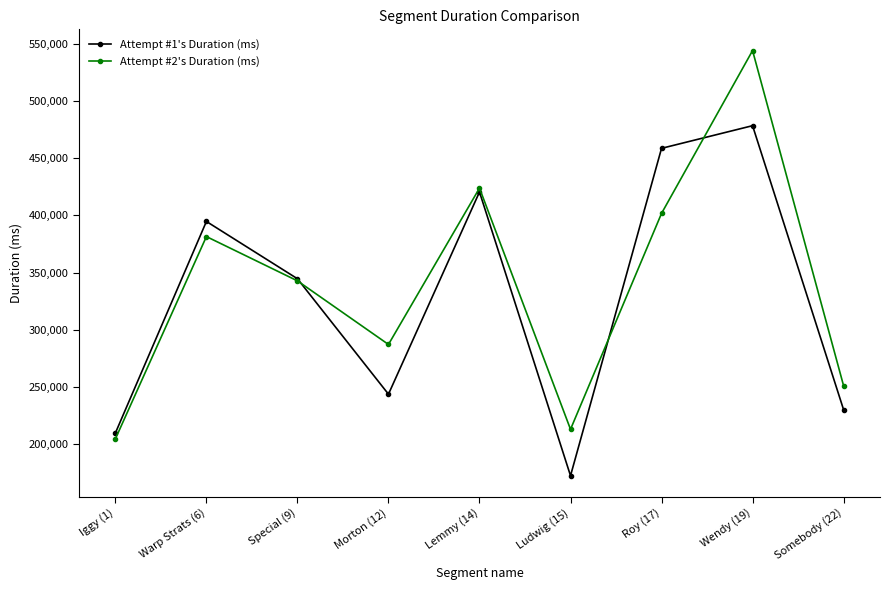

List the series in order of their peak value, lowest first.

Attempt #1's Duration (ms), Attempt #2's Duration (ms)